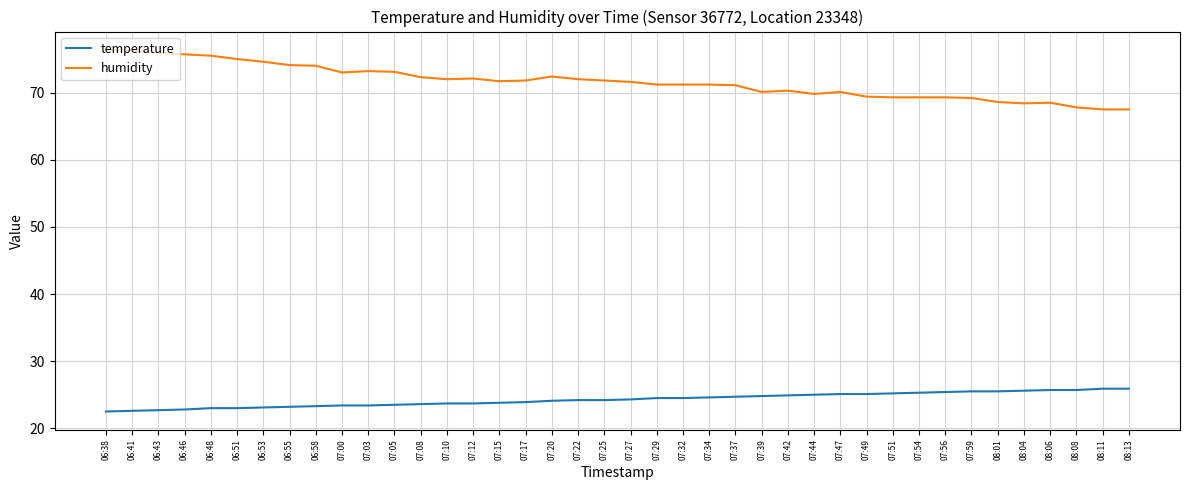

Does the chart display data point markers on the line(s)?

No